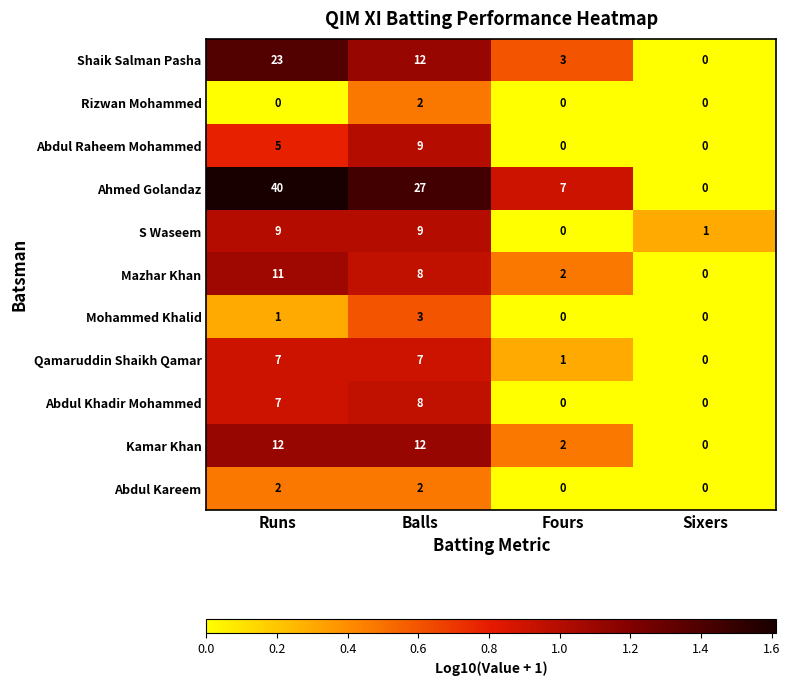

What is the maximum value shown in the chart?

40